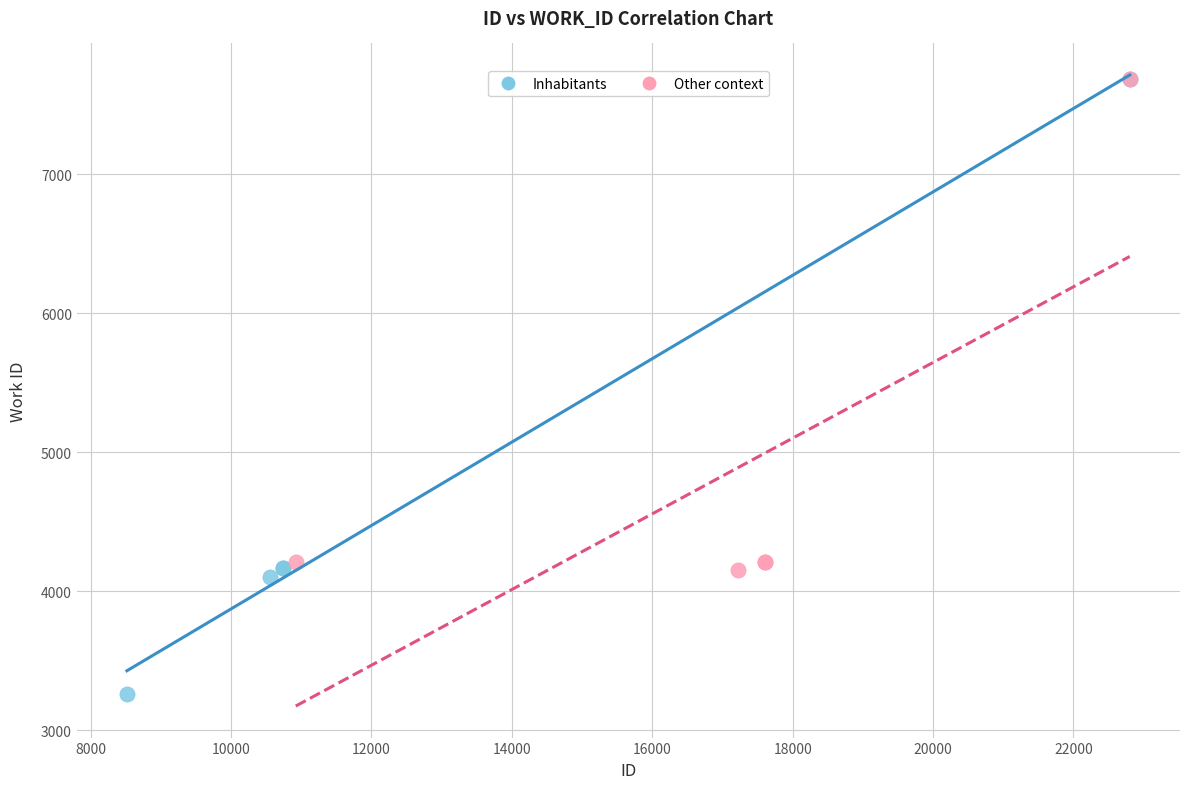

Which series reaches the minimum Y coordinate?

Inhabitants